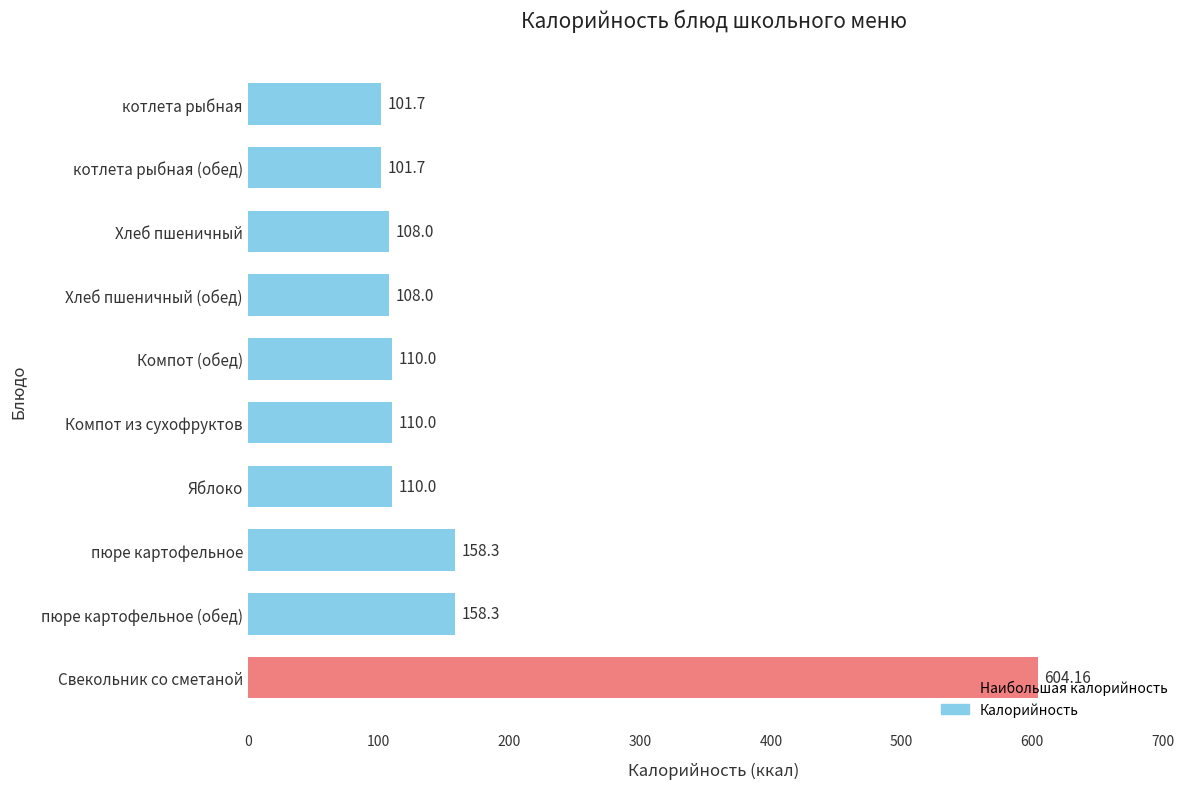

Which category has the highest value across all series?

Свекольник со сметаной